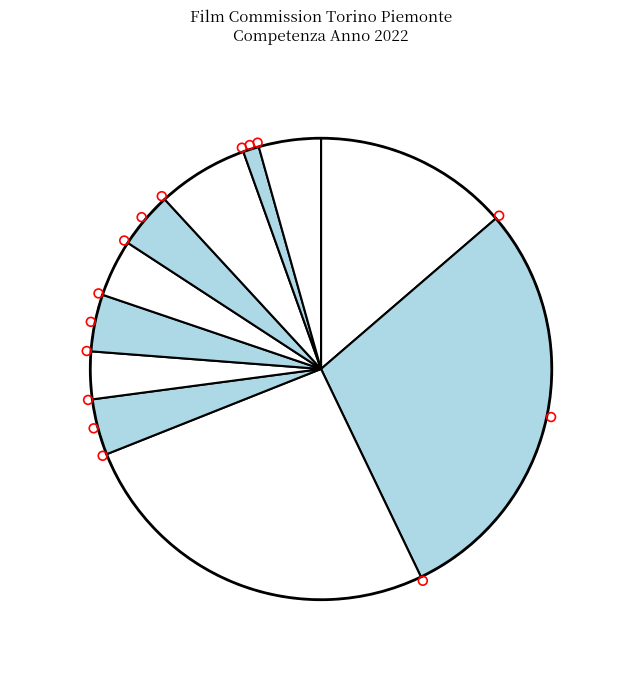

True or false: Lucrezia Maria Piera Boggero accounts for 4% of the total.

True